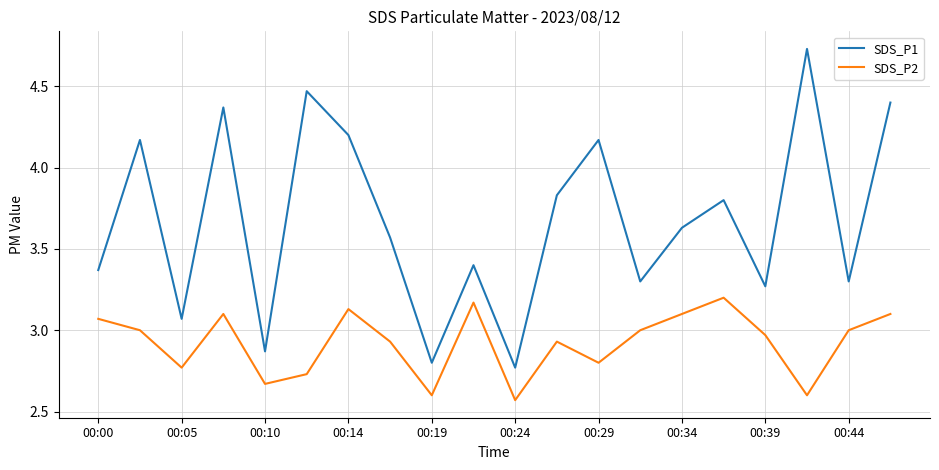

Which series has the widest spread of values?

SDS_P1